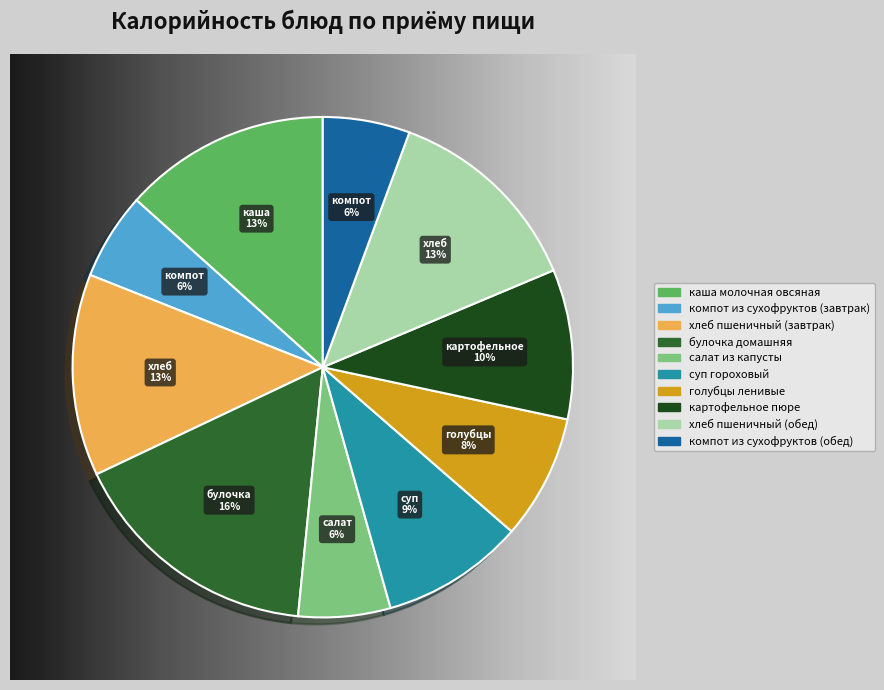

The хлеб пшеничный (обед) slice represents 7% of the pie. True or false?

False